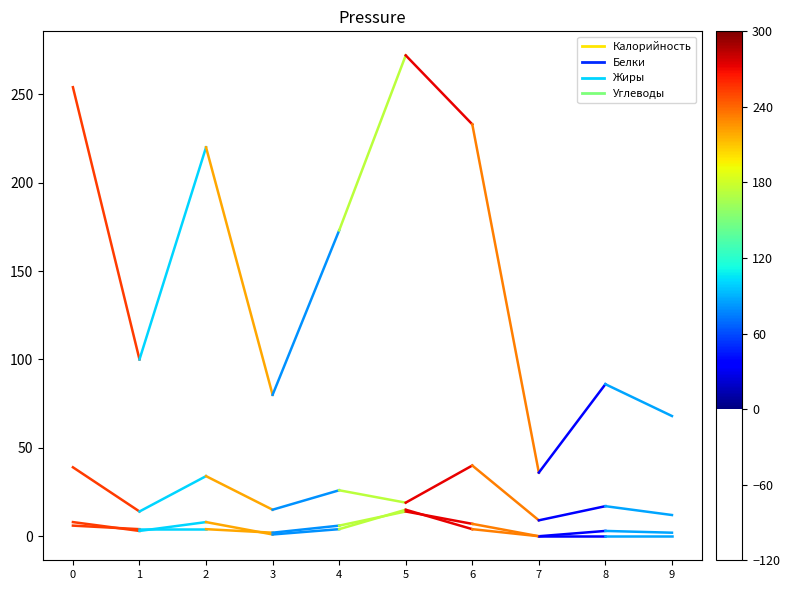

What is the smallest value displayed?

3